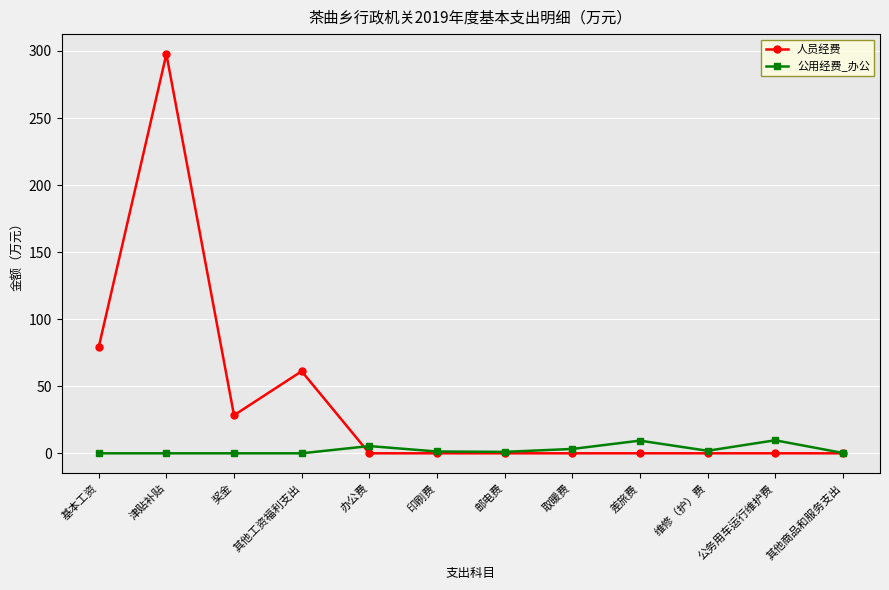

Where is the first local minimum for 人员经费?

奖金